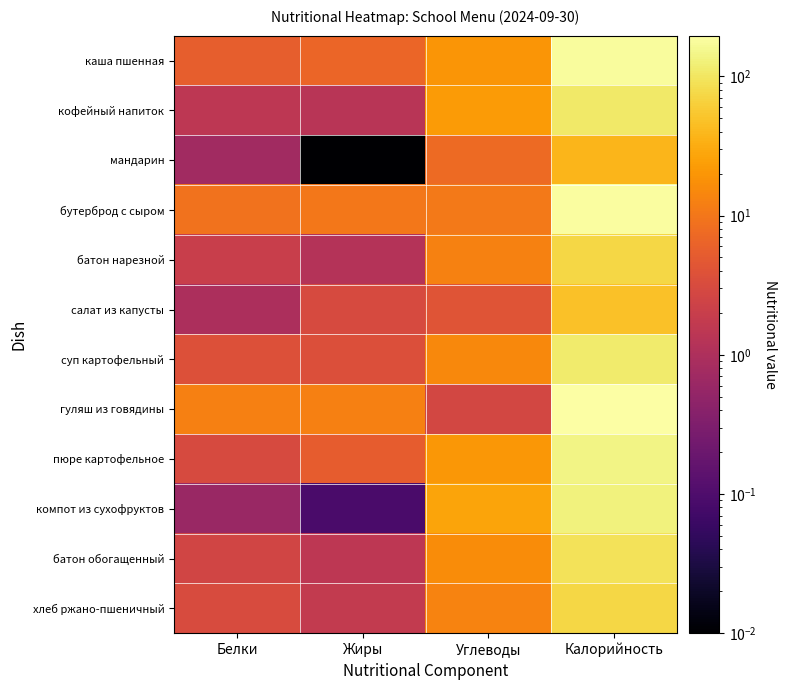

What is the spread (max minus min) of values at Белки?

11.8